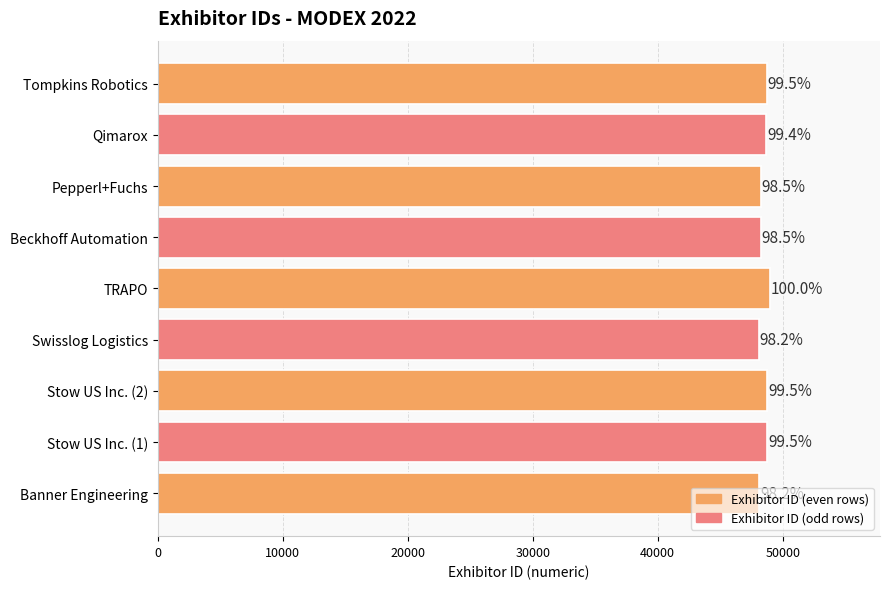

How many bars are there in total?

9